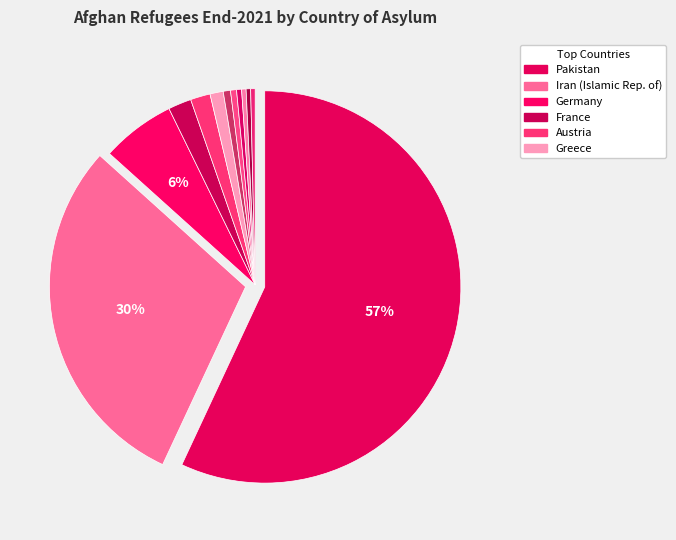

How many segments does this pie chart have?

12